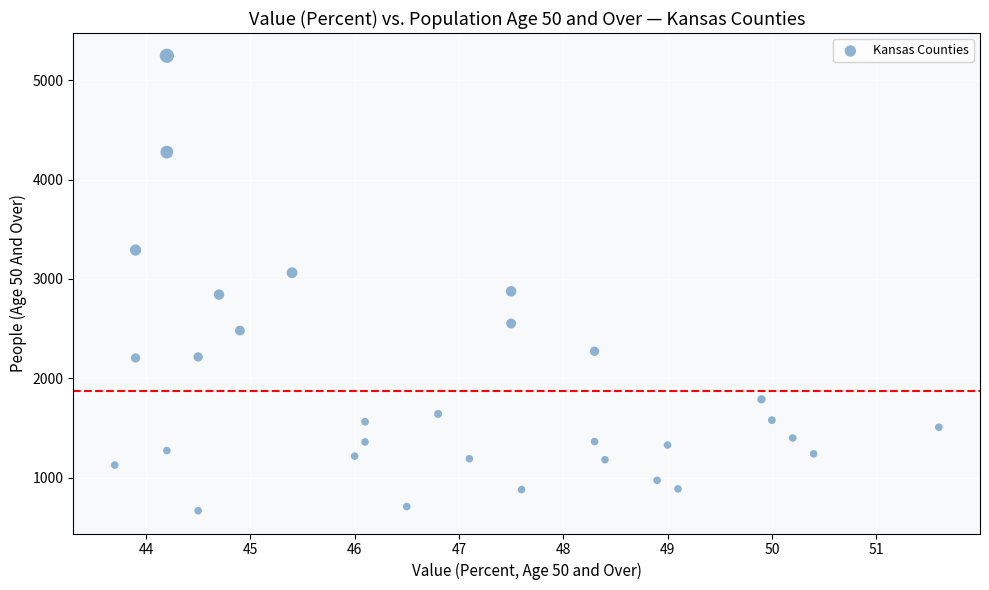

What is the range of Y values (max minus min)?

4576